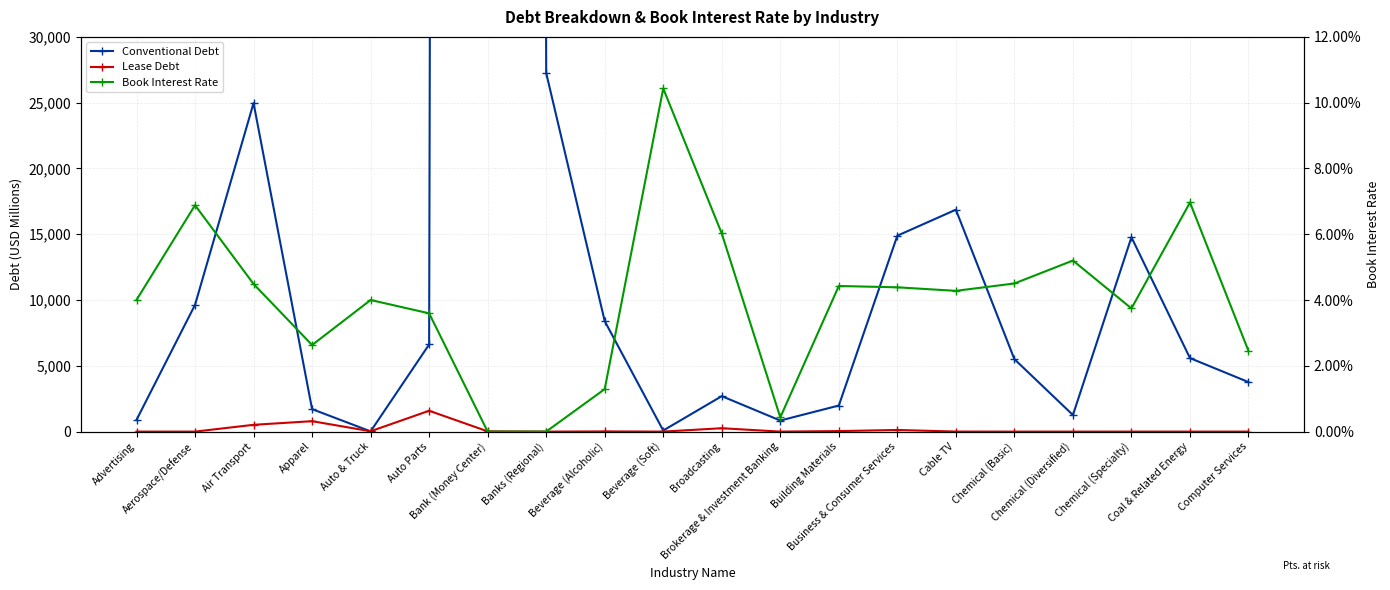

Which series has the largest total across all categories?

Conventional Debt